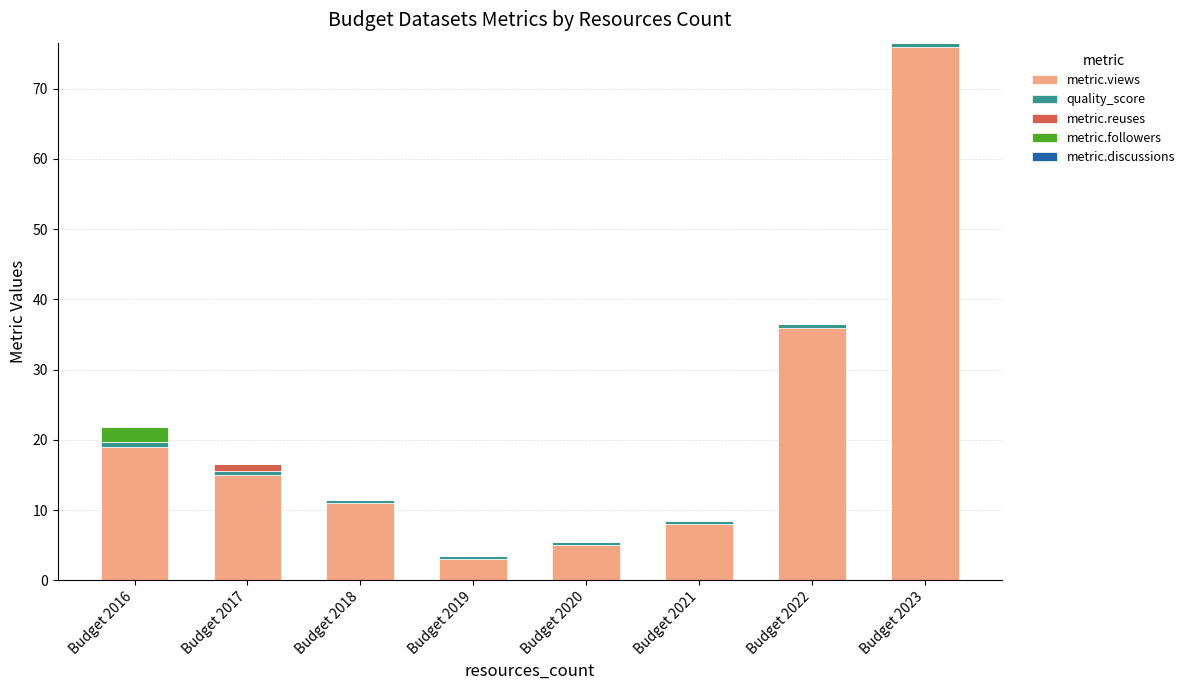

At which label is metric.views closest to 39?

Budget 2022